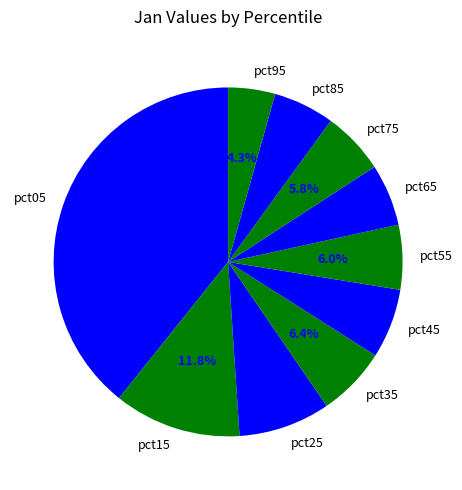

How many segments does this pie chart have?

10